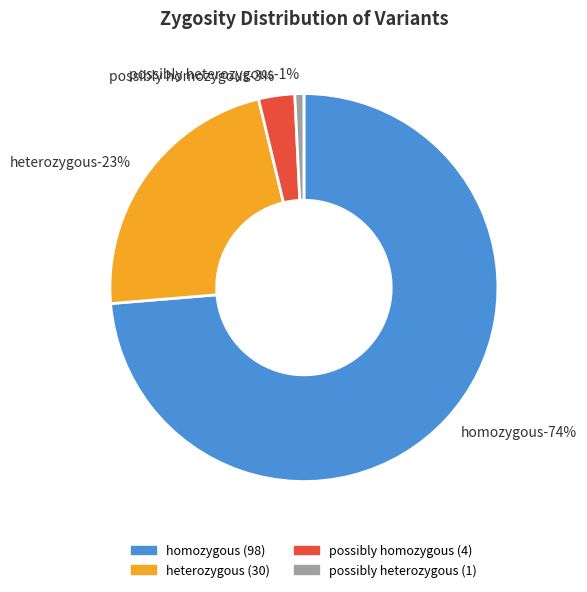

True or false: possibly homozygous accounts for 3% of the total.

True